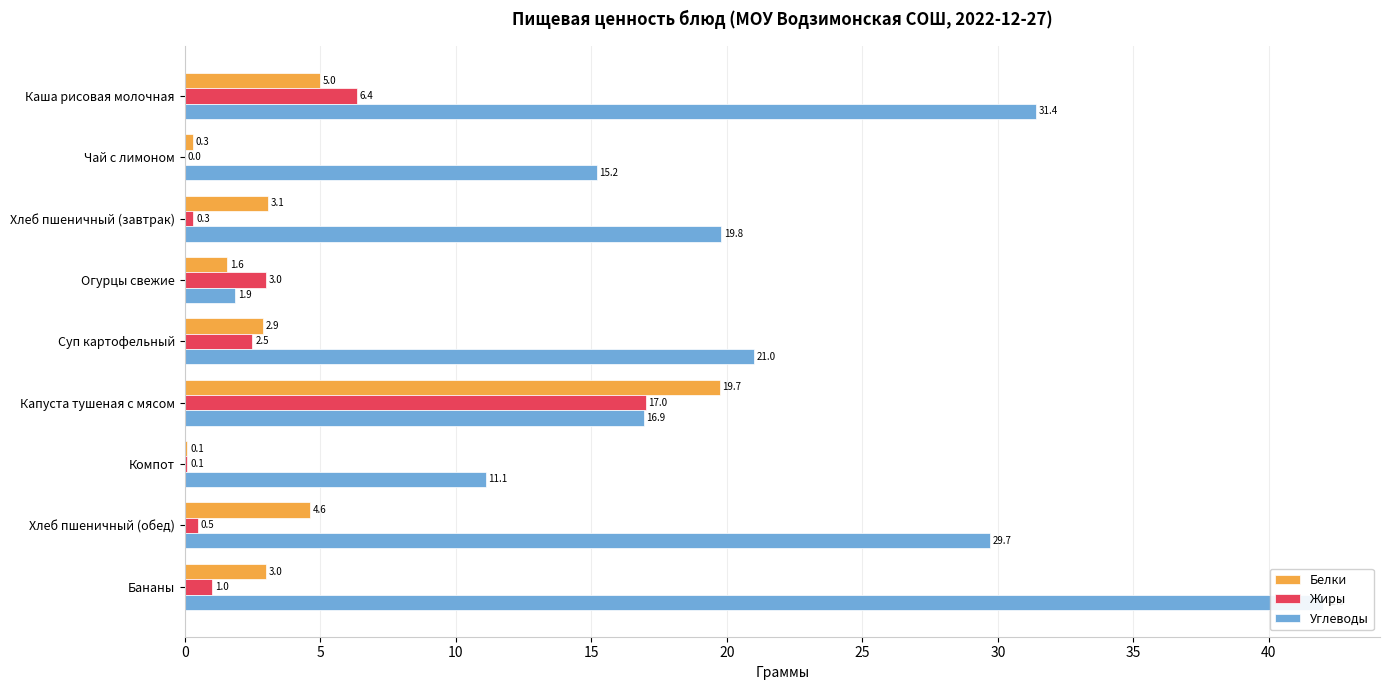

How many bars are there in each group?

3